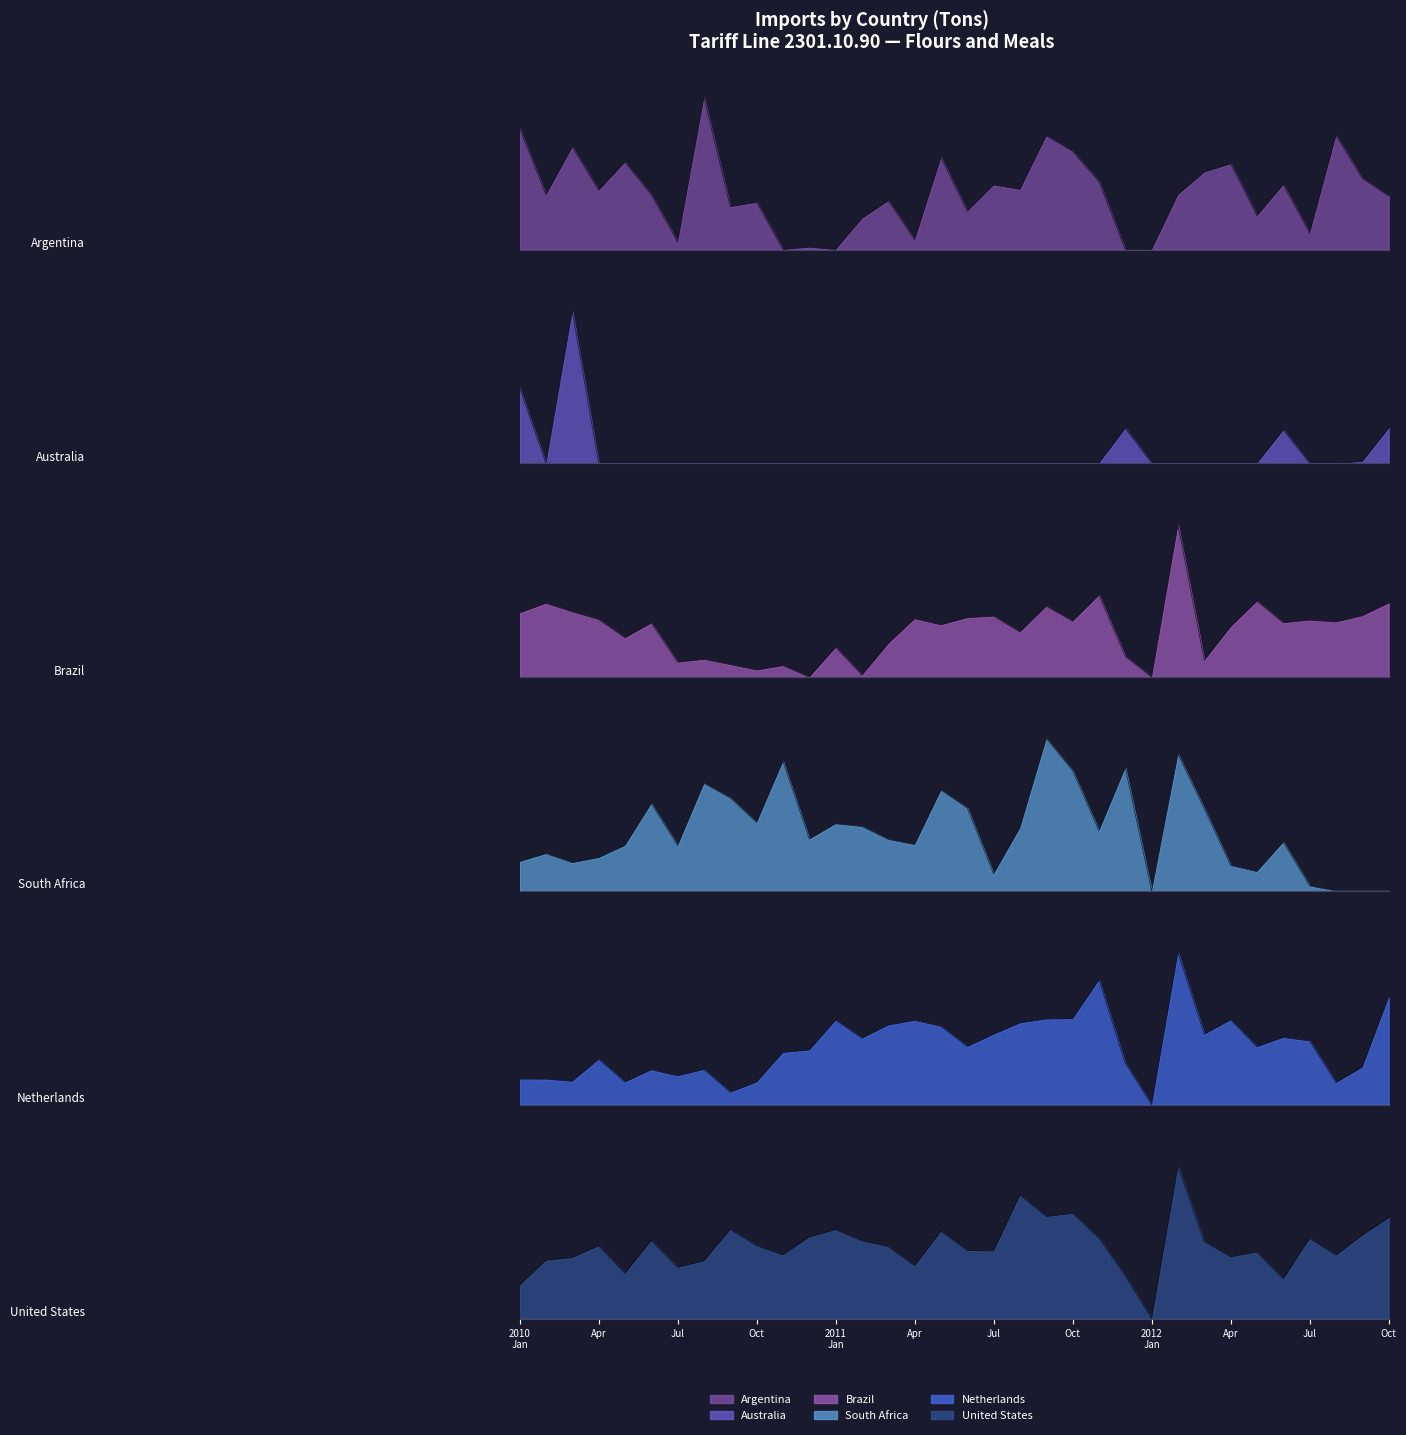

True or false: Australia and Netherlands intersect in this chart.

False